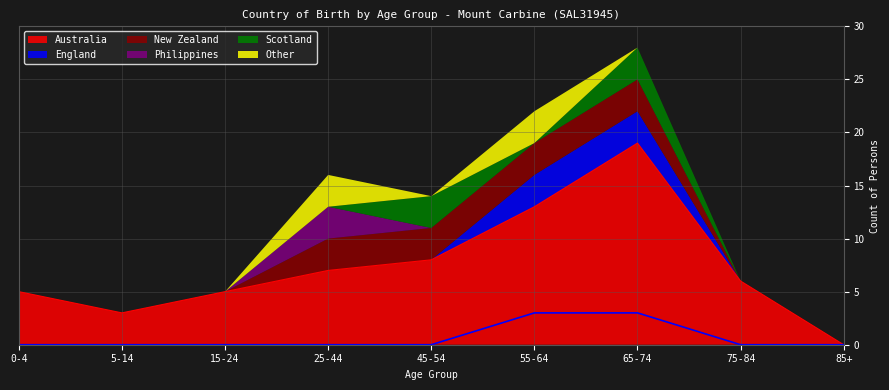

Which has a higher value, 65-74 or 45-54?

65-74